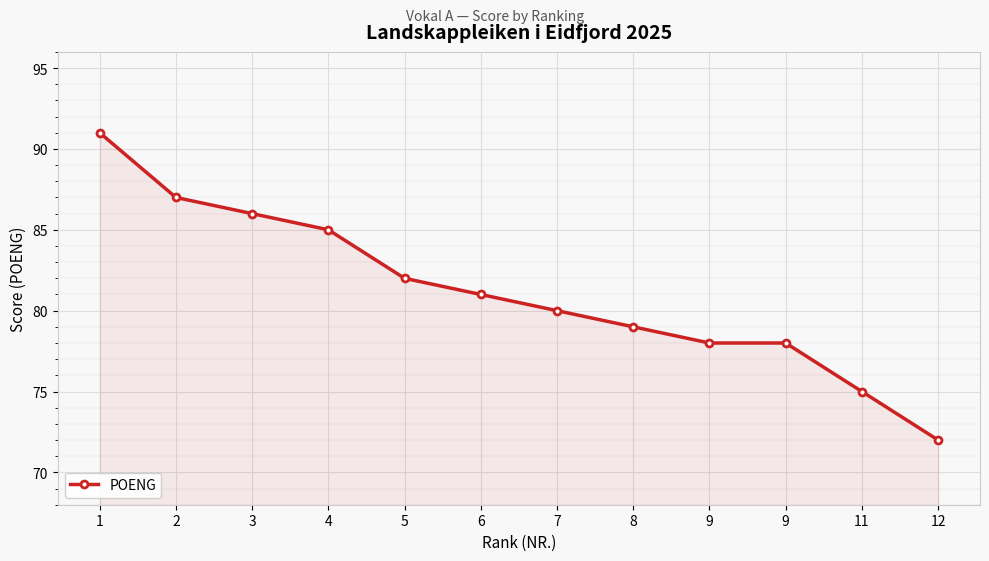

Reading left to right, extract all data points from this chart.

1=91	2=87	3=86	4=85	5=82	6=81	7=80	8=79	9=78	9=78	11=75	12=72